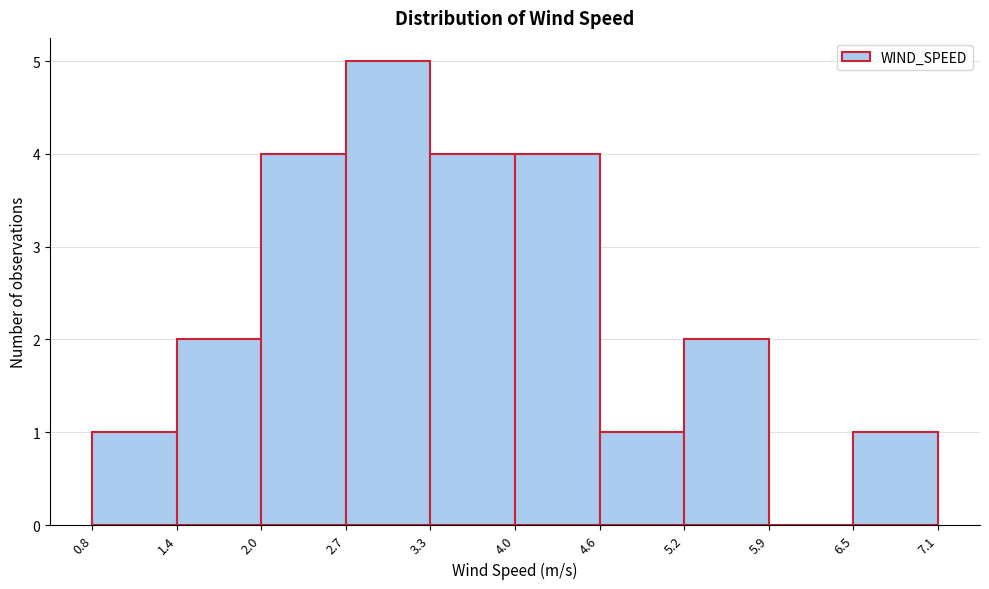

How tall is the bar that spans 4.6 to 5.2 on the x-axis? The values are not printed on the chart, so give them approximately, as read against the axis.

1